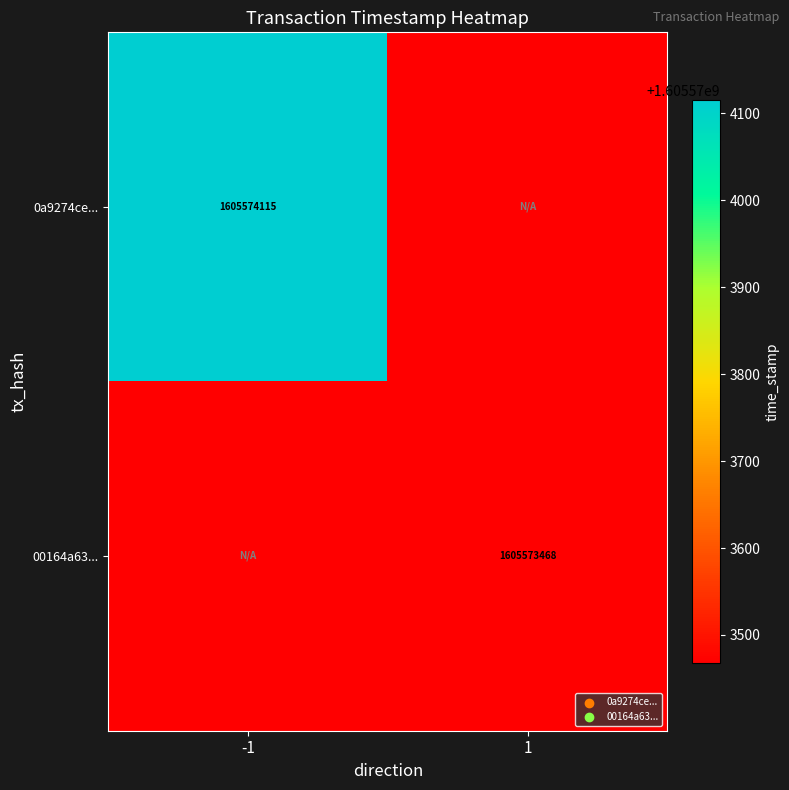

What is the maximum value shown in the chart?

1605574115